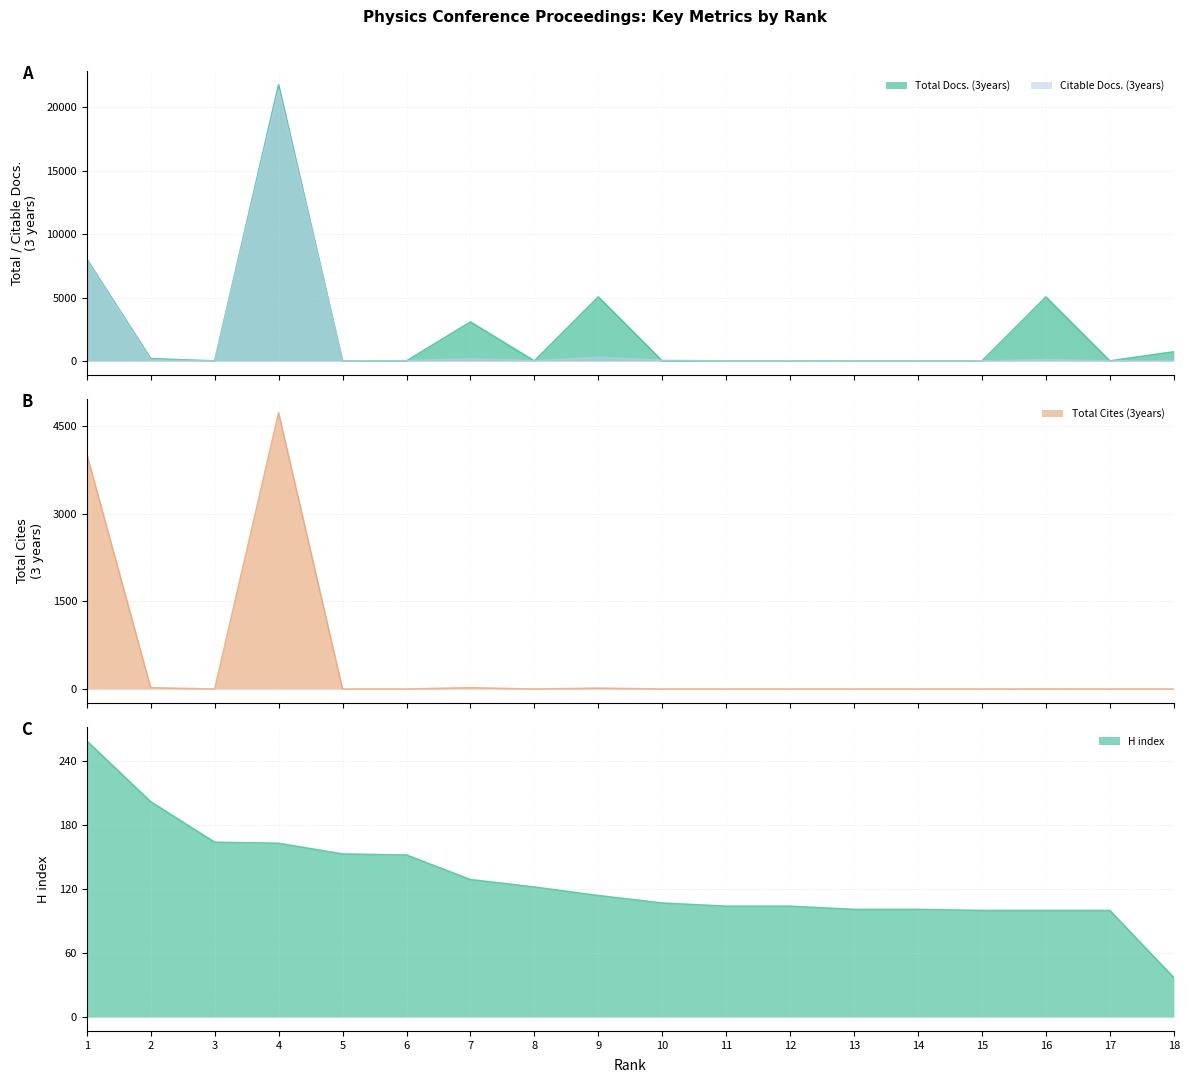

The Citable Docs. (3years) series shows 91 at 2. True or false?

False